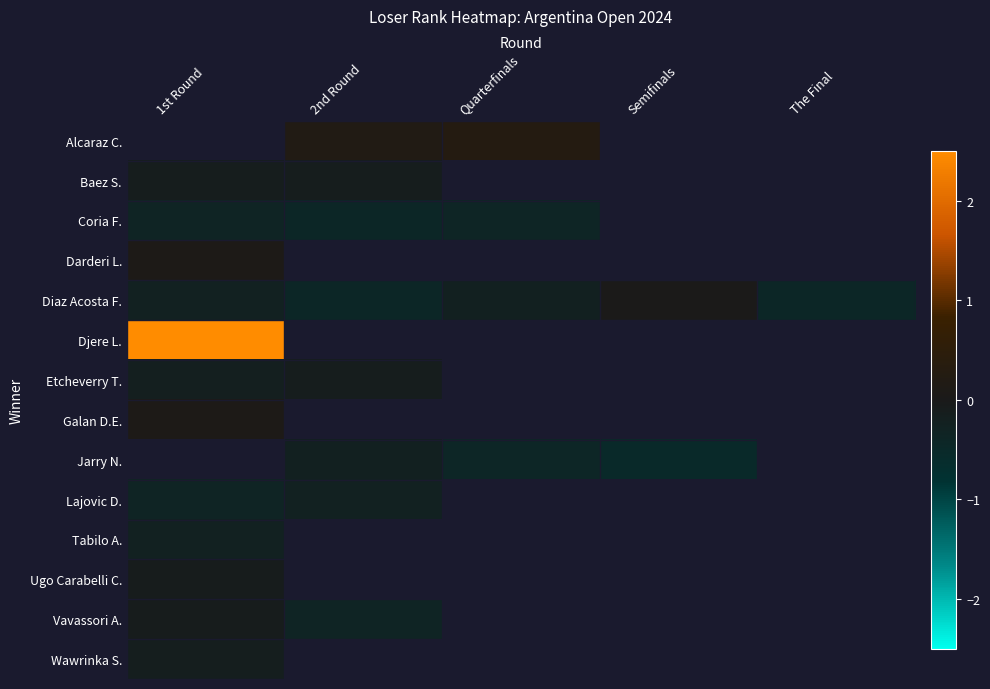

Is the value of Diaz Acosta F. at Semifinals greater than the value of Wawrinka S. at 2nd Round?

No